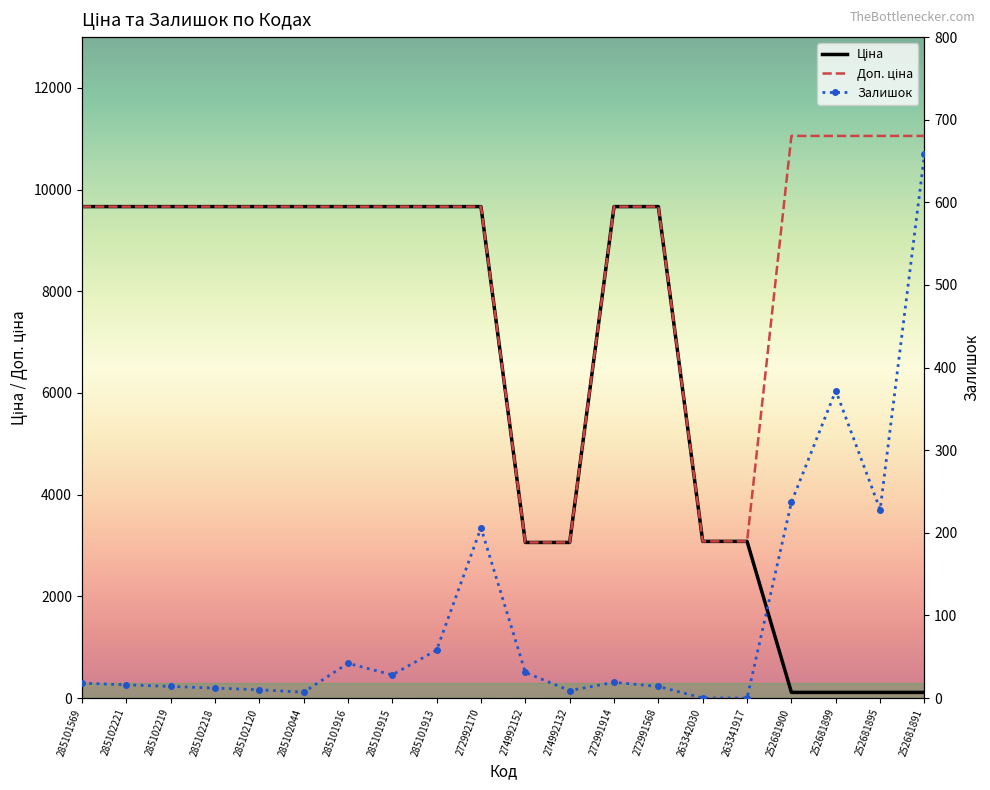

At how many categories does at least one series exceed 3398?

16